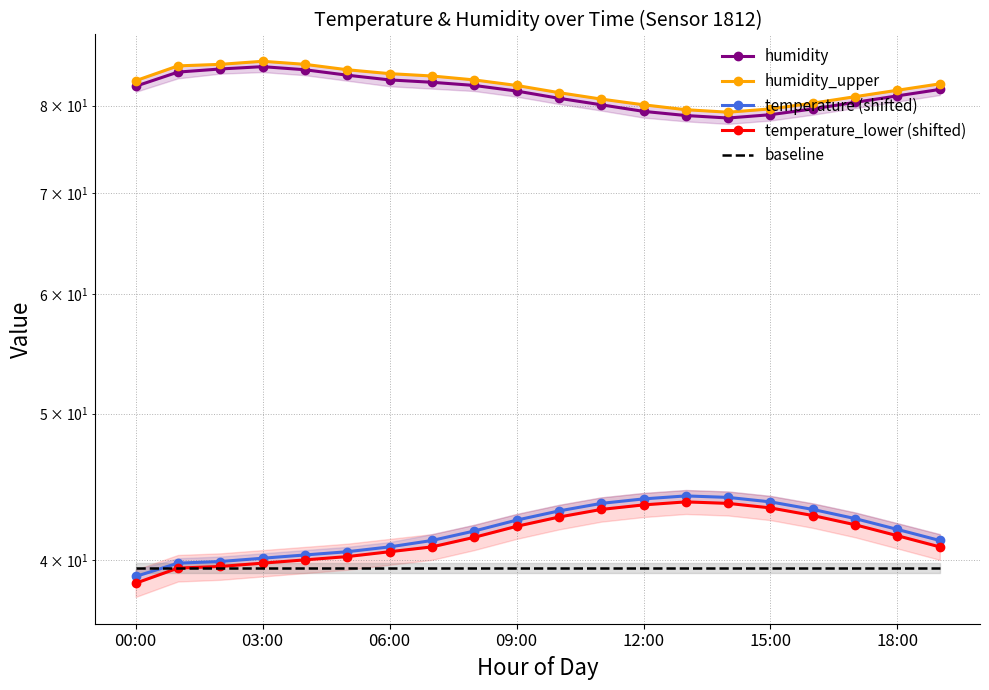

Rank the series by their maximum value, from lowest to highest.

baseline, temperature_lower (shifted), temperature (shifted), humidity, humidity_upper